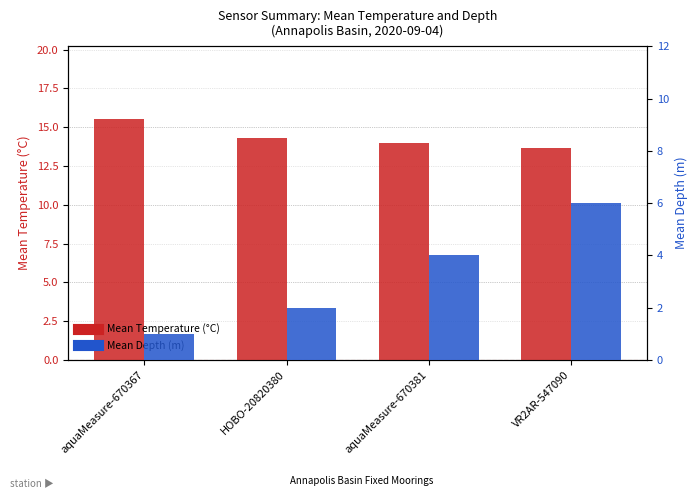

Where does the Mean Temperature (°C) series first go above 14?

aquaMeasure-670367